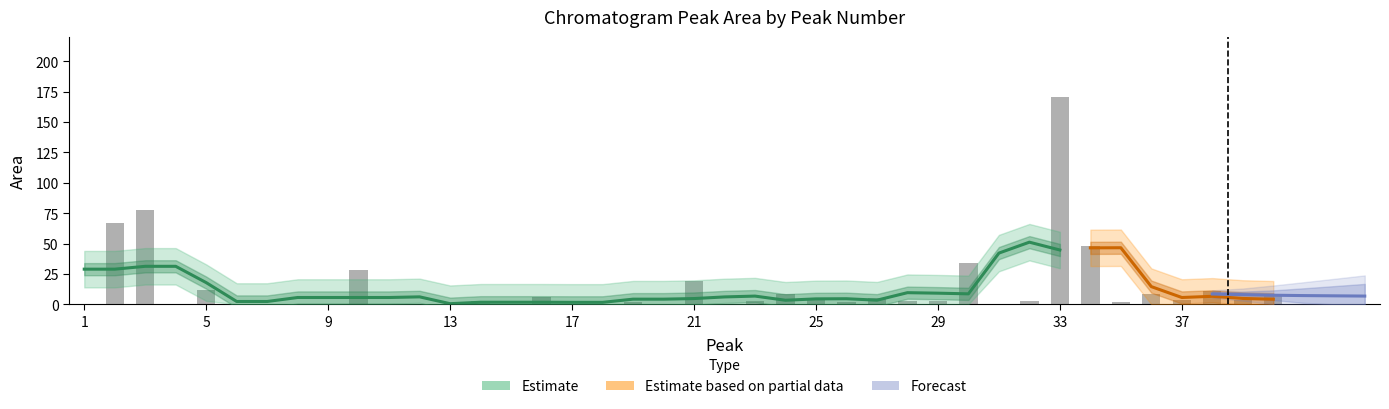

Reading left to right, list all the values displayed in this chart.

1=0.0	2=67.1	3=77.6	4=0.0	5=11.7	6=0.0	7=0.0	8=0.0	9=0.0	10=28.1	11=0.0	12=0.0	13=0.0	14=2.6	15=0.0	16=6.0	17=0.0	18=0.0	19=2.2	20=0.0	21=19.1	22=0.0	23=2.5	24=8.9	25=3.4	26=2.1	27=5.6	28=3.1	29=2.9	30=34.3	31=0.0	32=2.8	33=170.7	34=47.9	35=2.1	36=8.8	37=3.3	38=10.7	39=3.2	40=7.0